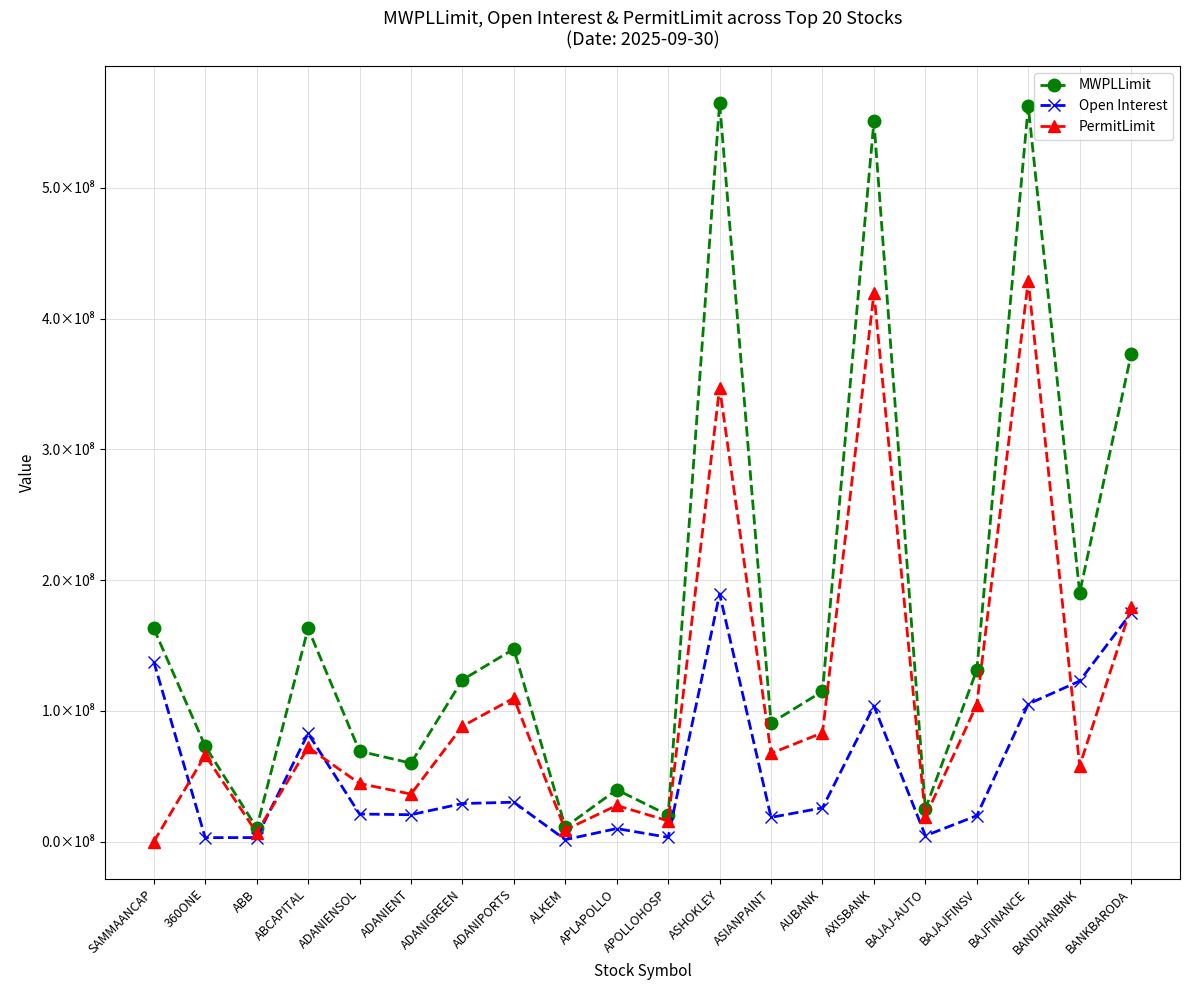

What are all the series names shown in the legend?

MWPLLimit, Open Interest, PermitLimit